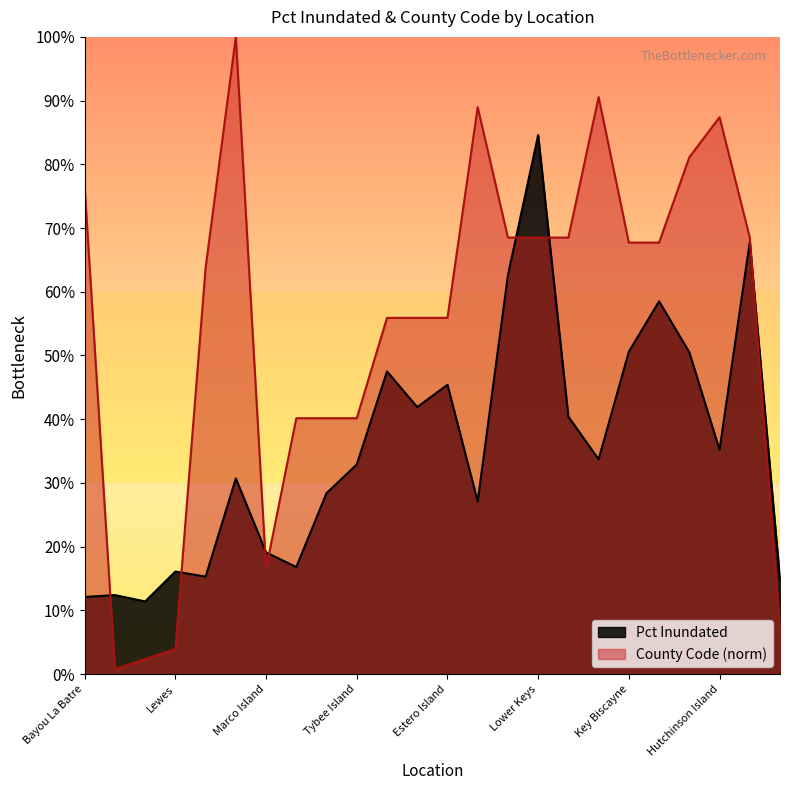

Is it true that Avg Pct Inundated by State equals 41.9 at Boca Grande?

True